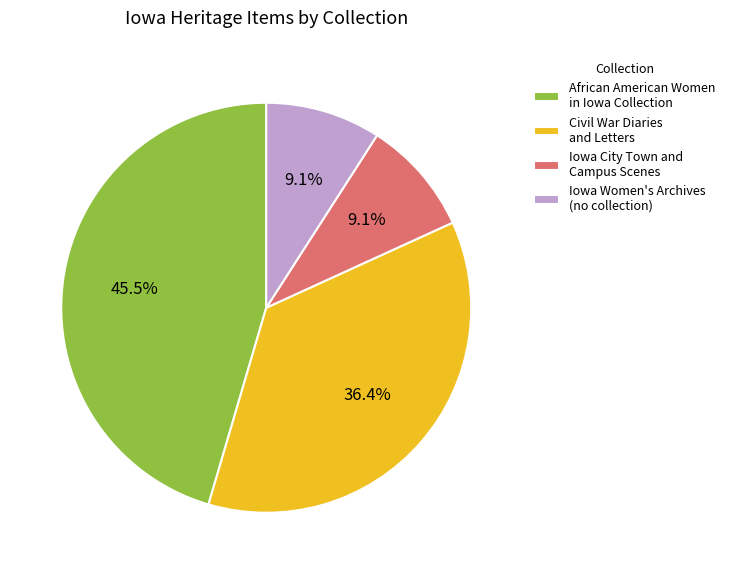

Which slice is the largest?

African American Women in Iowa Collection